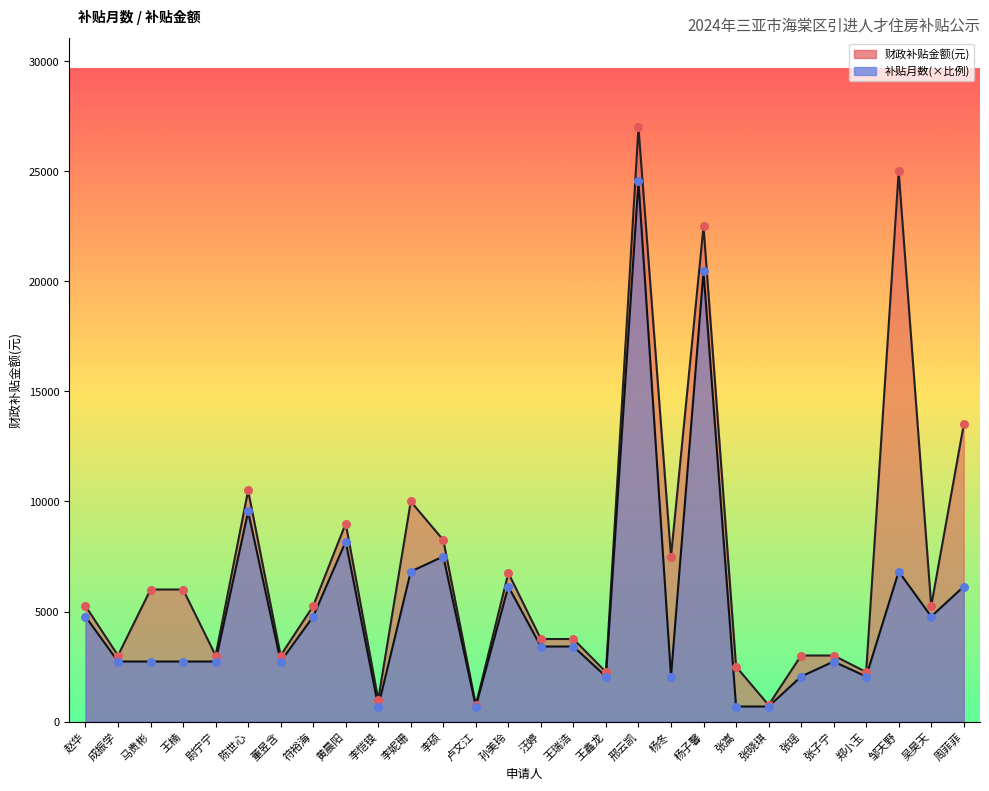

Which series contains the highest Y value?

财政补贴金额